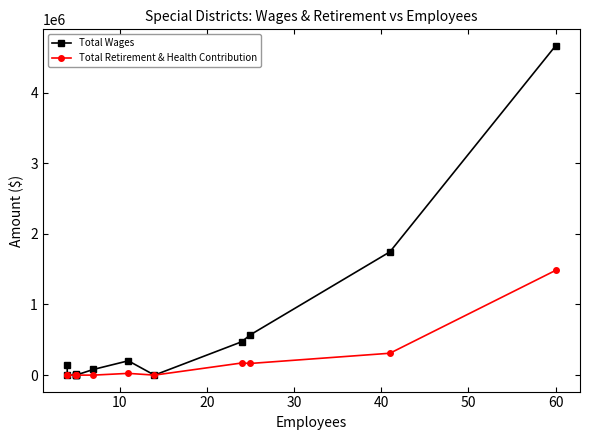

Does the chart have visible grid lines?

No